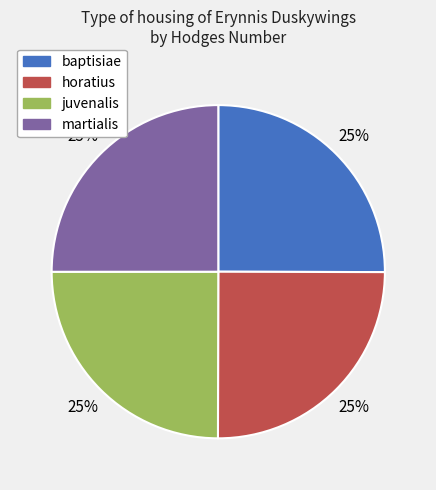

True or false: baptisiae accounts for 25% of the total.

True